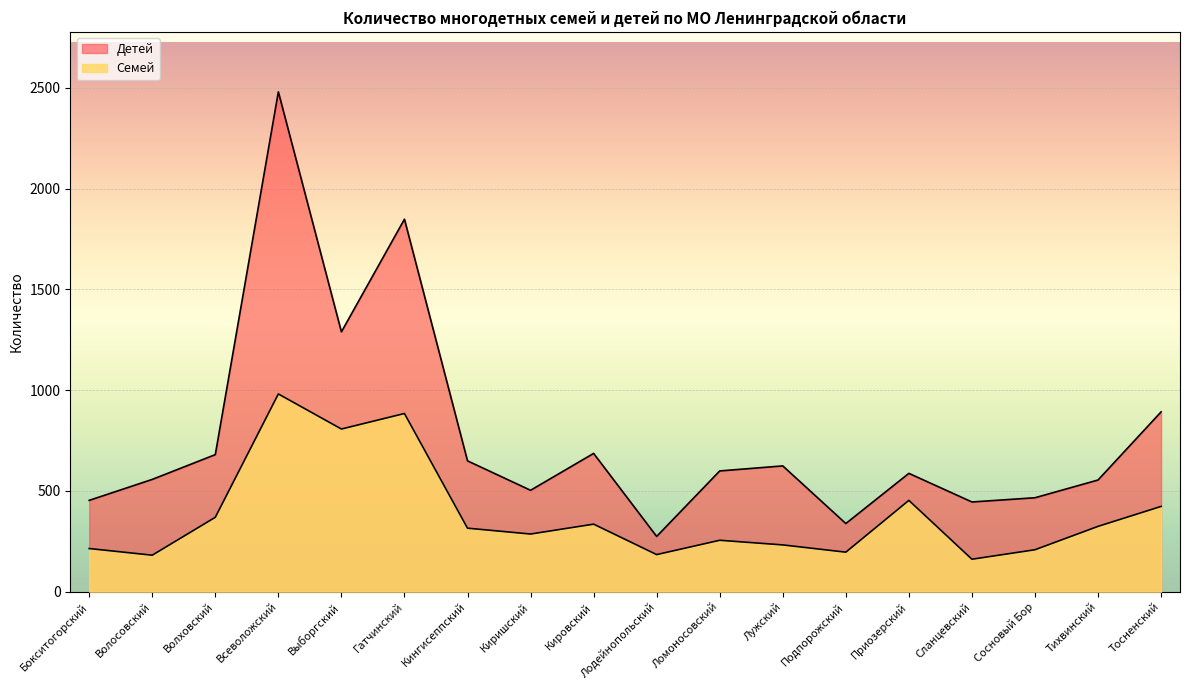

Rank the series by their maximum value, from lowest to highest.

Семей, Детей